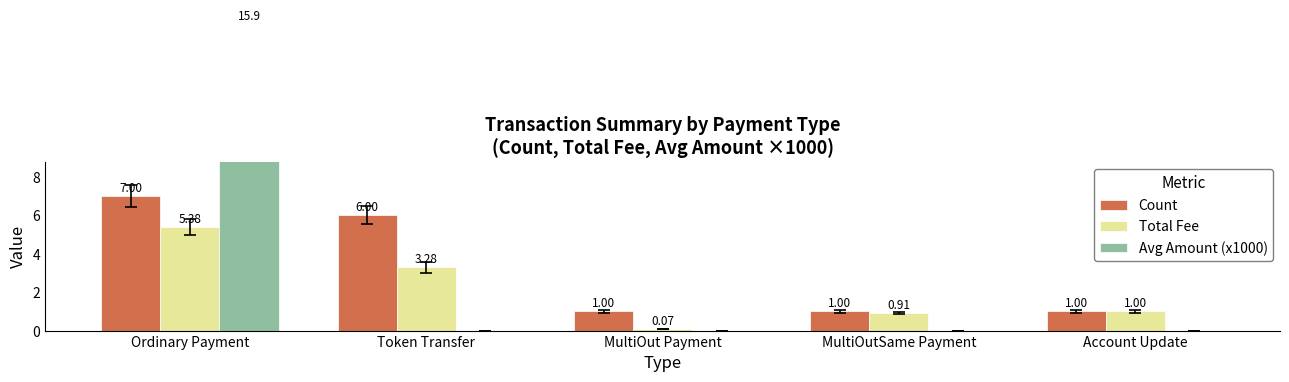

What is the approximate value of Total Fee at Token Transfer?

3.3